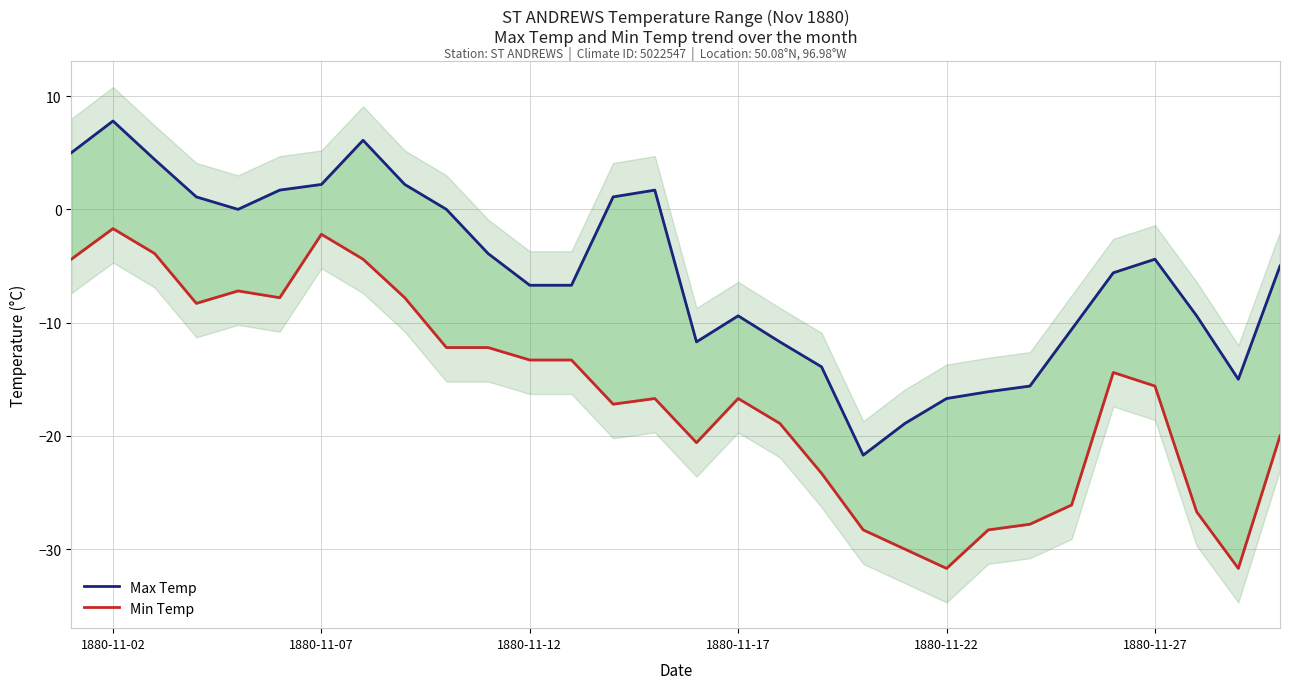

True or false: Min Temp and Max Temp intersect in this chart.

False